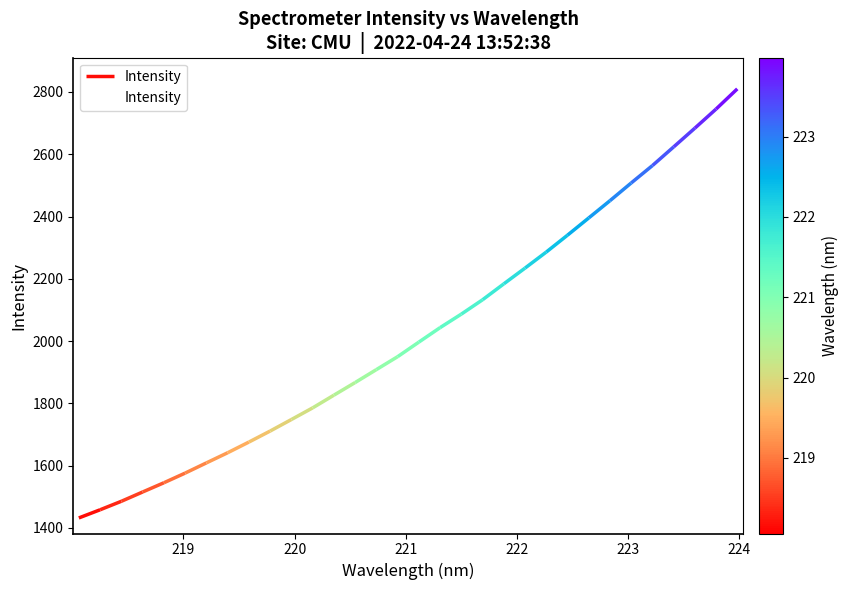

What is the minimum value for Intensity?

1432.1